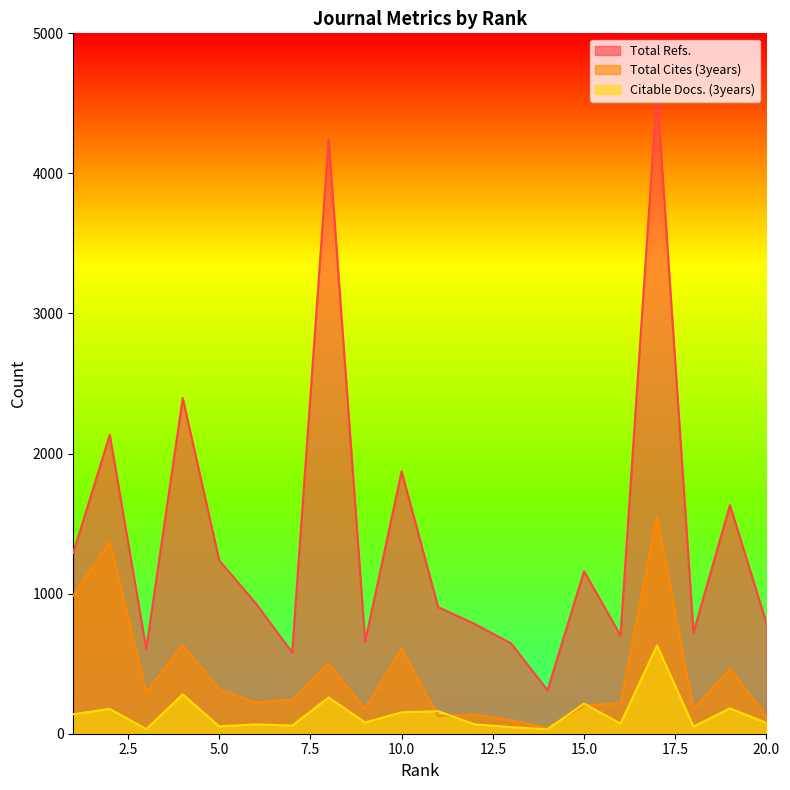

What is the difference between the maximum and minimum values in the Total Refs. series?

4273